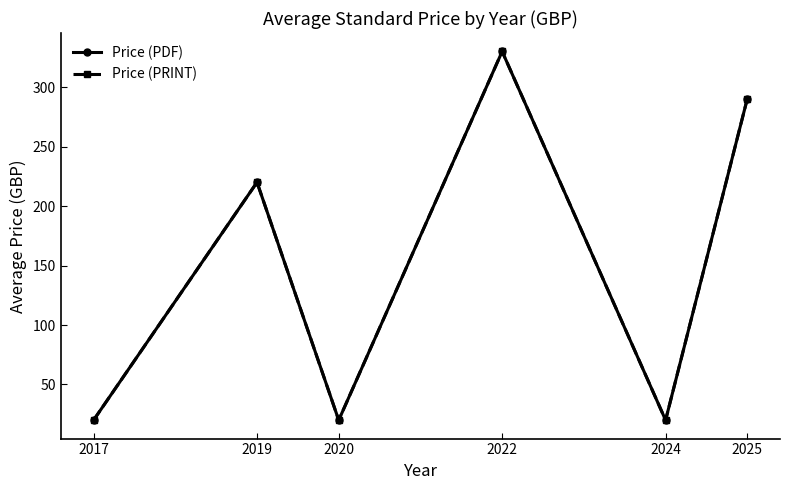

Reading left to right, transcribe all the data shown in this chart.

Price (PDF): 20.0	220.0	20.0	330.0	20.0	290.3
Price (PRINT): 20.0	220.0	20.0	330.0	20.0	290.3